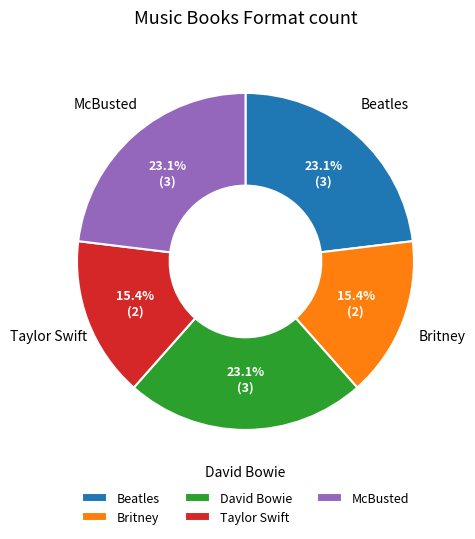

Which has a higher value, Britney or McBusted?

McBusted